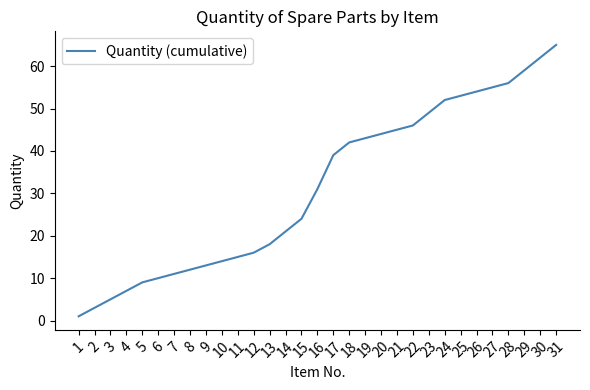

Reading right to left, extract all data points from this chart.

31=65	30=62	29=59	28=56	27=55	26=54	25=53	24=52	23=49	22=46	21=45	20=44	19=43	18=42	17=39	16=31	15=24	14=21	13=18	12=16	11=15	10=14	9=13	8=12	7=11	6=10	5=9	4=7	3=5	2=3	1=1